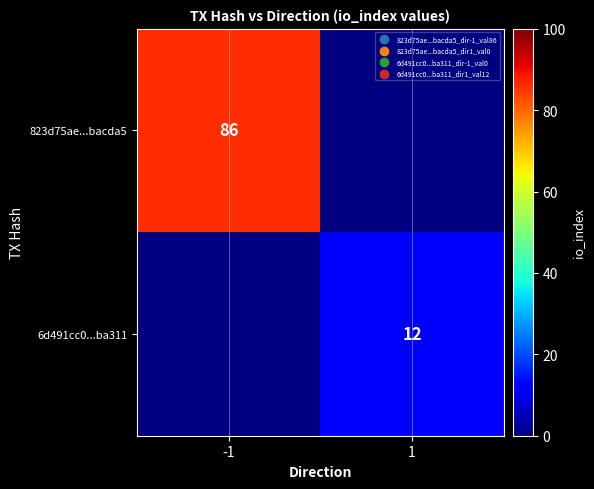

Is it true that 6d491cc0...ba311 equals 7 at 1?

False